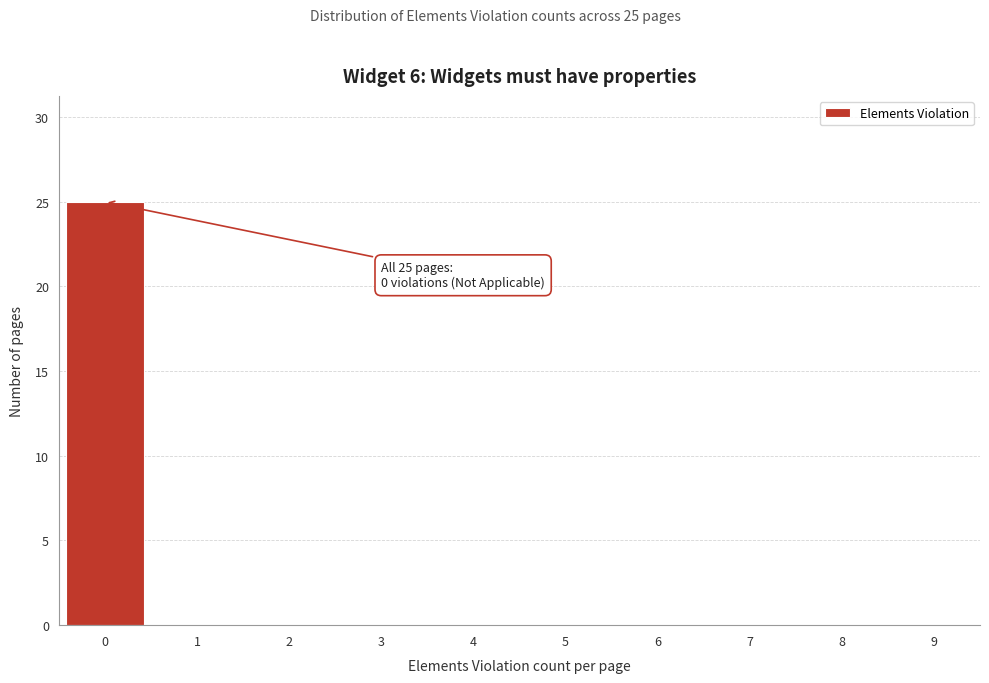

Which range on the x-axis has the tallest bar?

-0.5 to 0.5